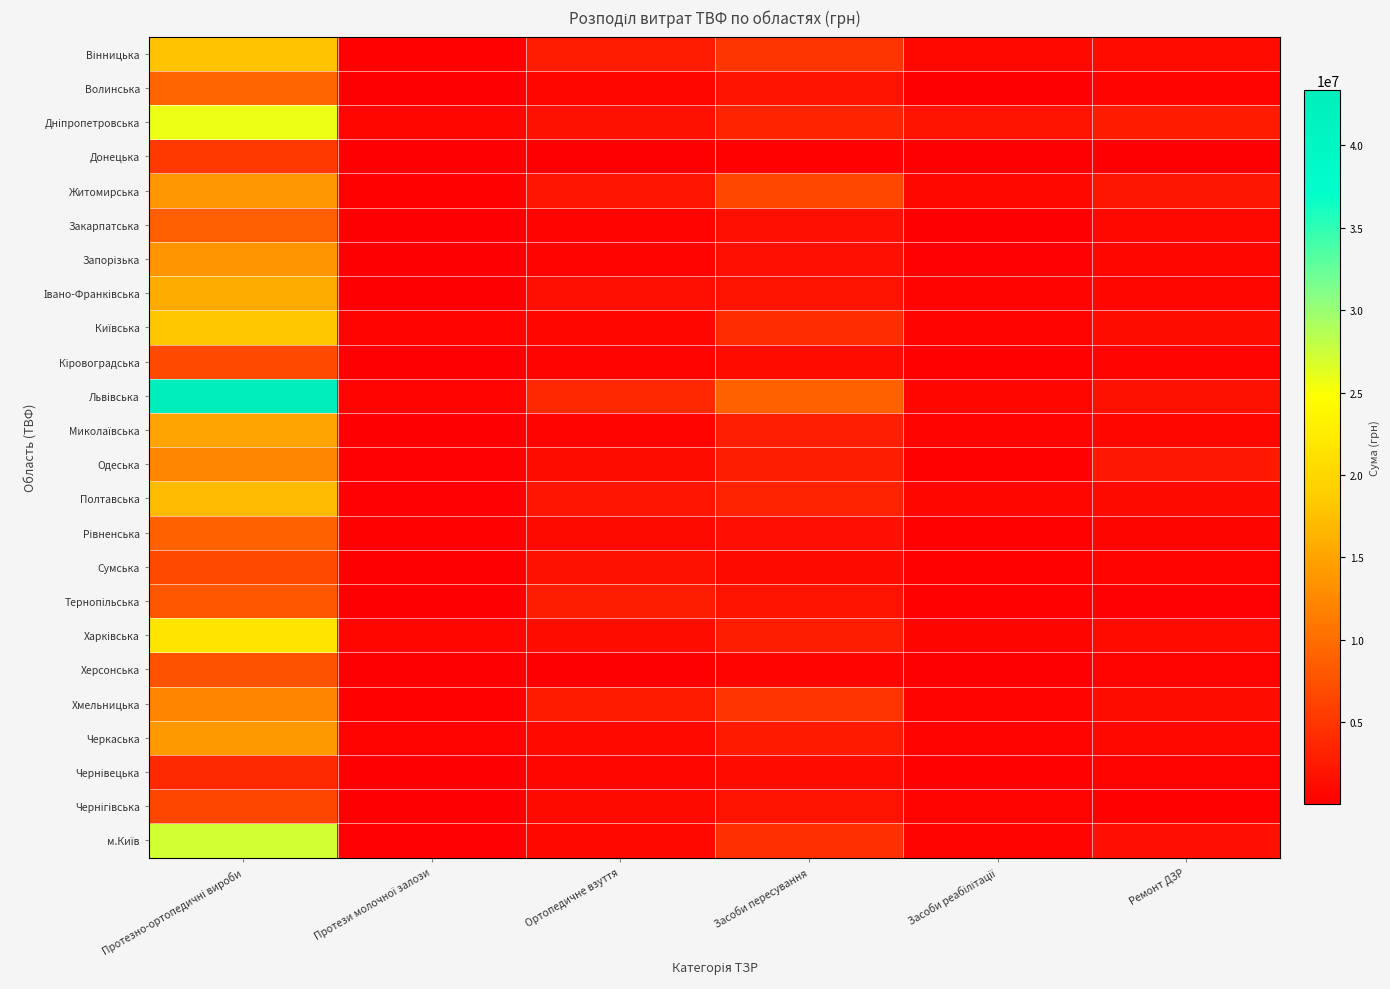

Between Засоби пересування and Ортопедичне взуття, which is larger?

Засоби пересування